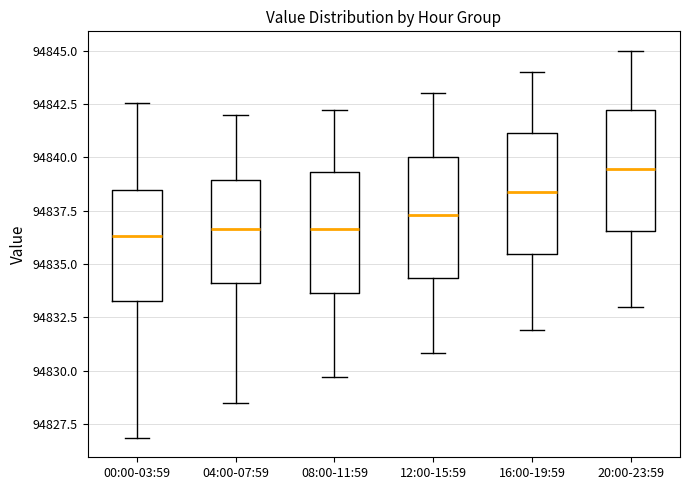

Where is the lower edge of the box for 00:00-03:59 on the y-axis? The values are not printed on the chart, so give them approximately, as read against the axis.

94833.5